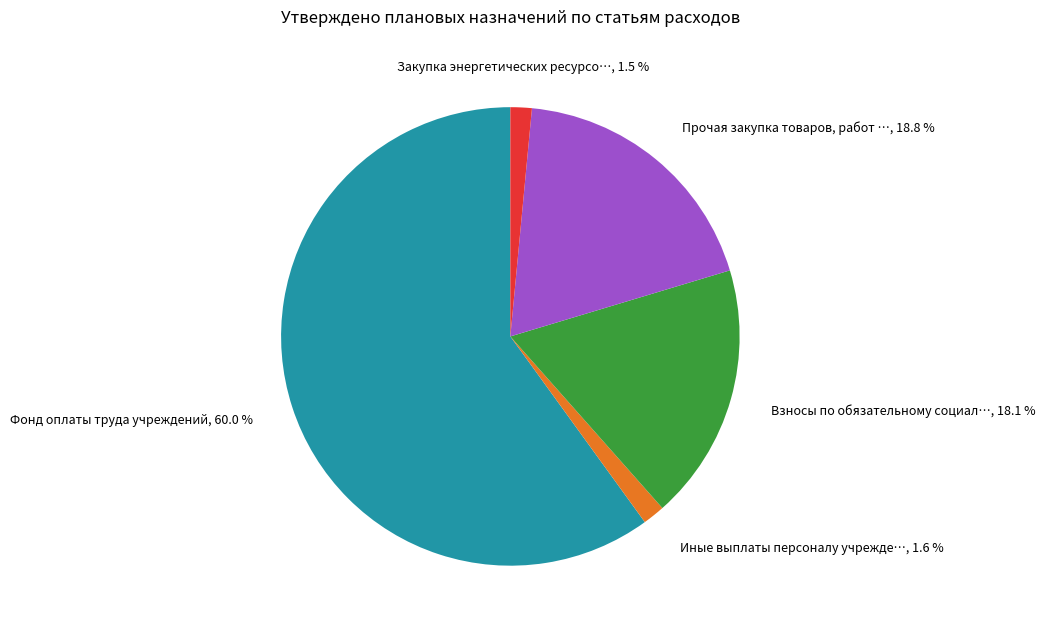

Is there any slice that represents more than half of the pie?

Yes